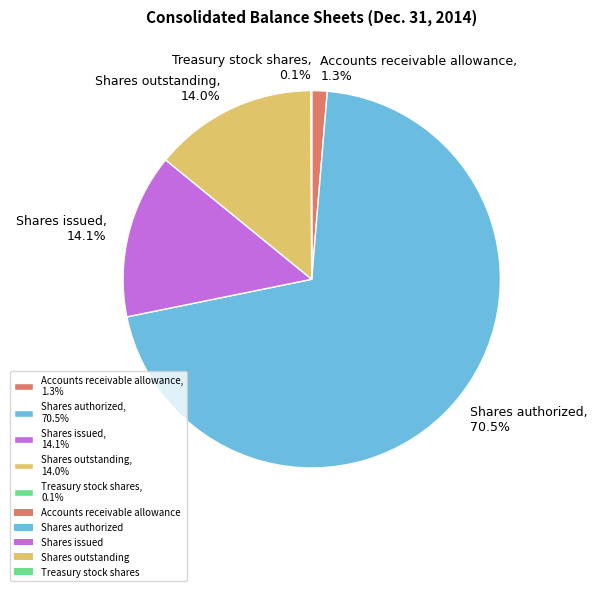

What is the largest slice in the pie chart?

Shares authorized